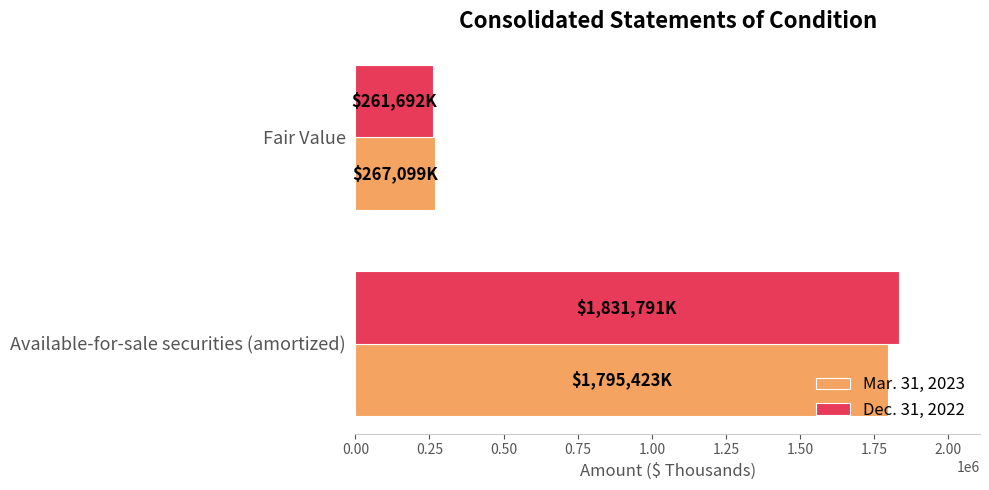

How many Mar. 31, 2023 values are between 267099 and 1795423?

2